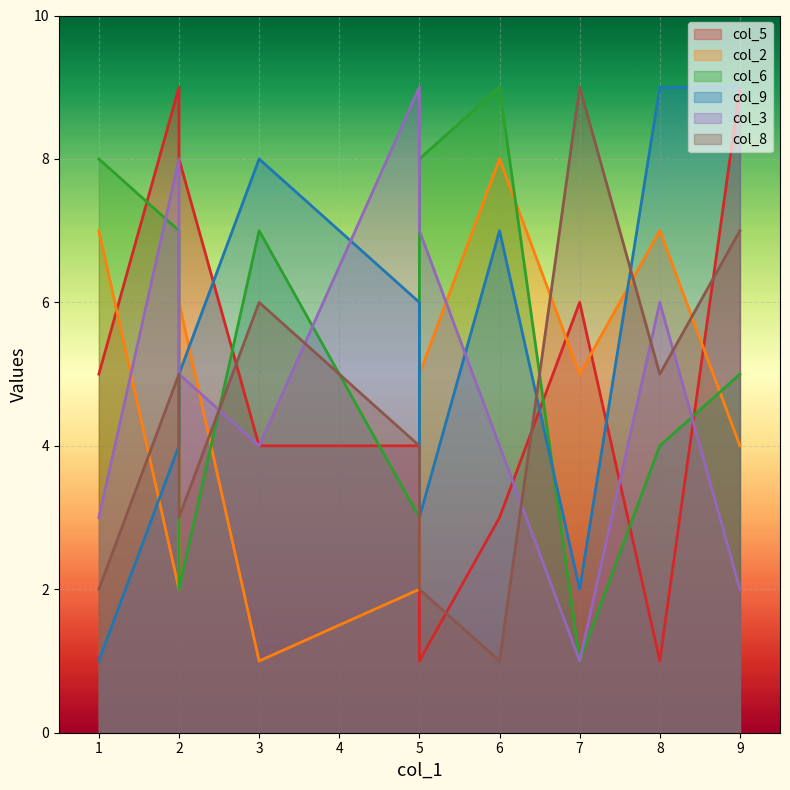

How many data points in col_9 are above 6?

4